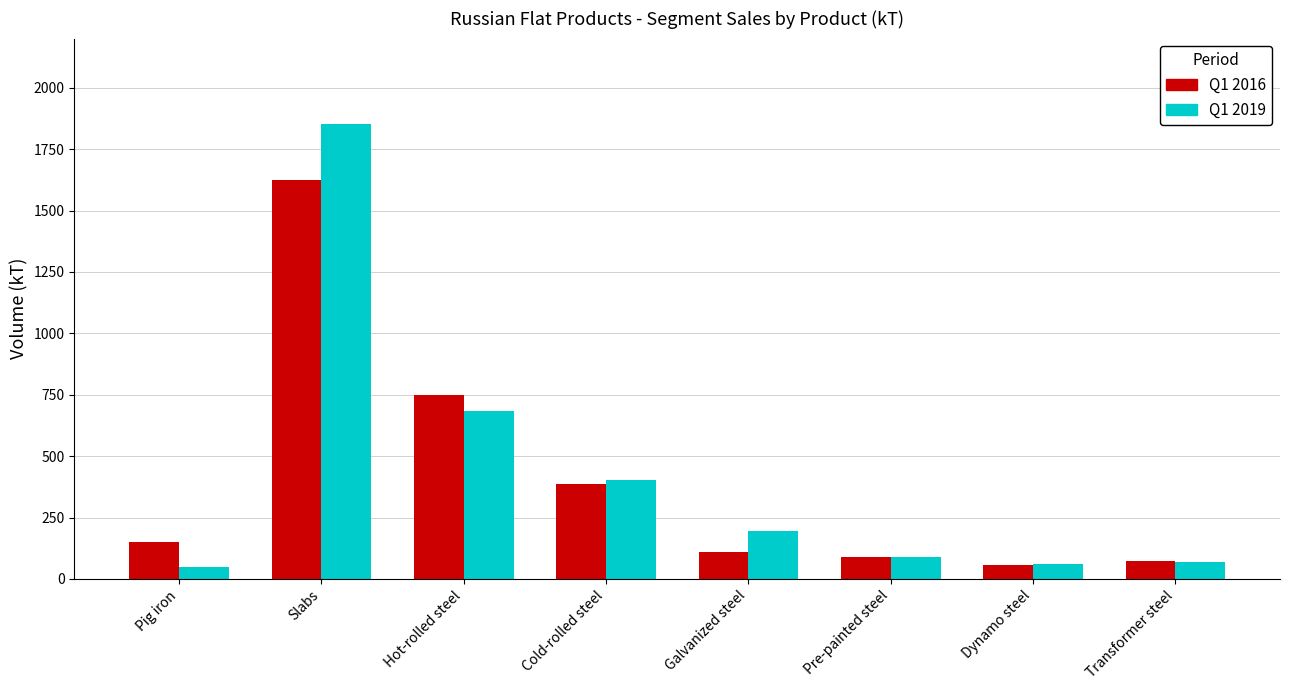

At how many categories does at least one series exceed 679?

2